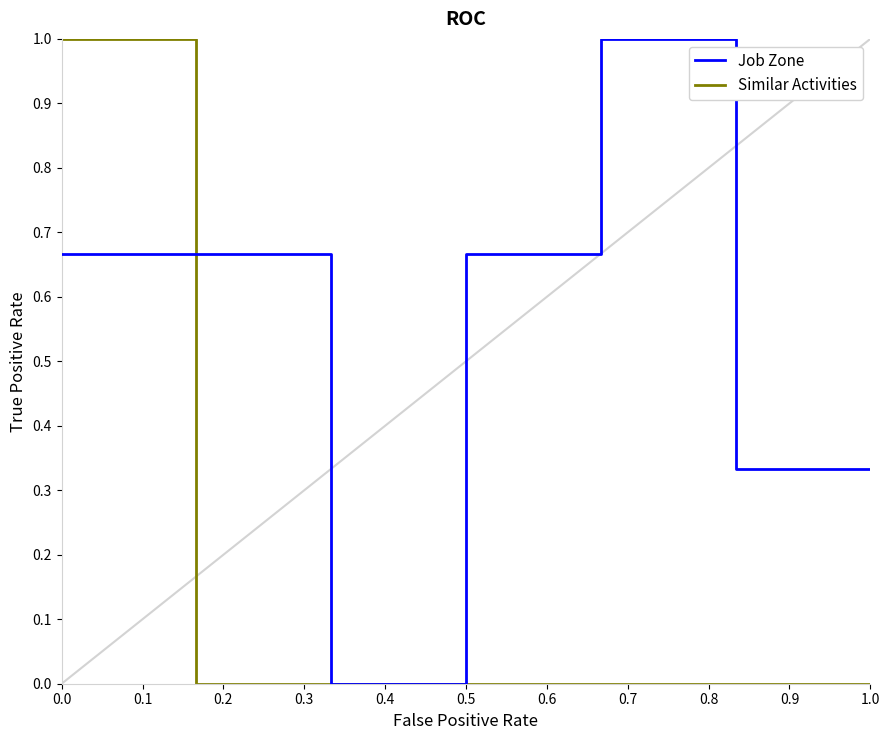

Which series has the largest total across all categories?

Job Zone